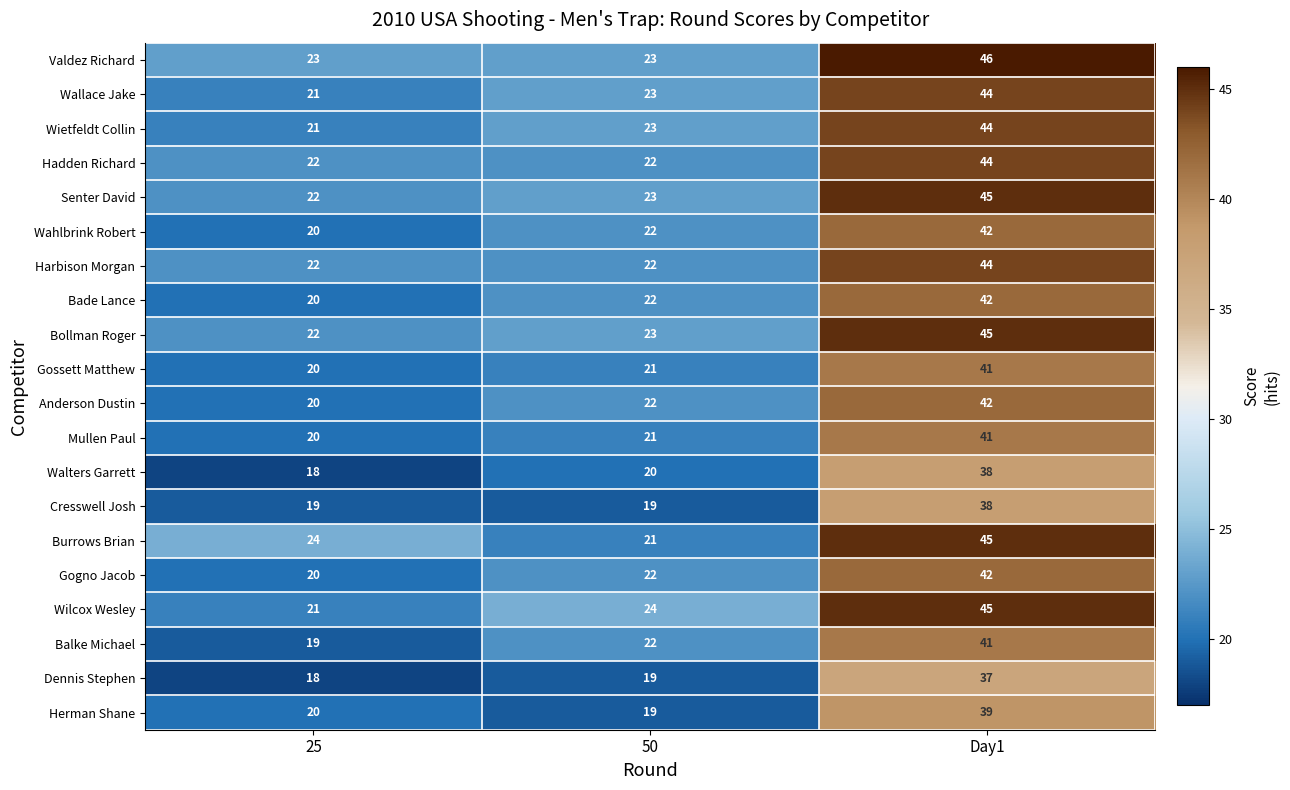

At how many categories does at least one series exceed 30?

1